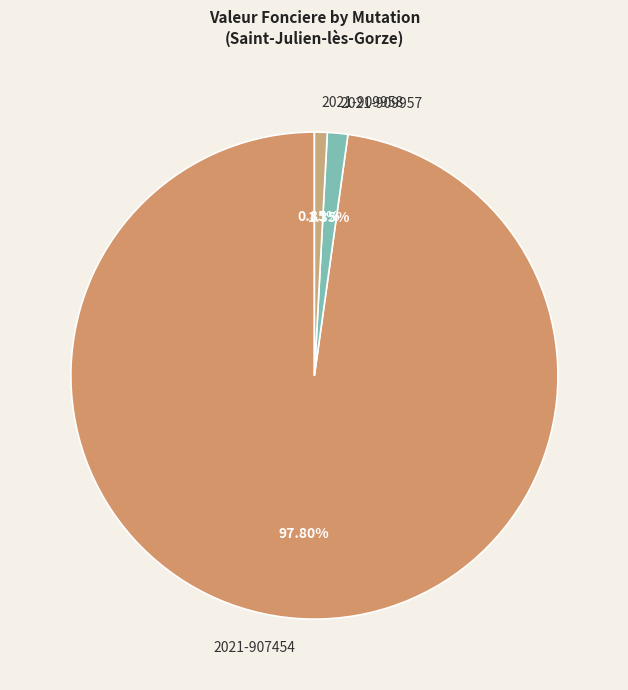

Between 2021-907454 and 2021-909958, which is larger?

2021-907454